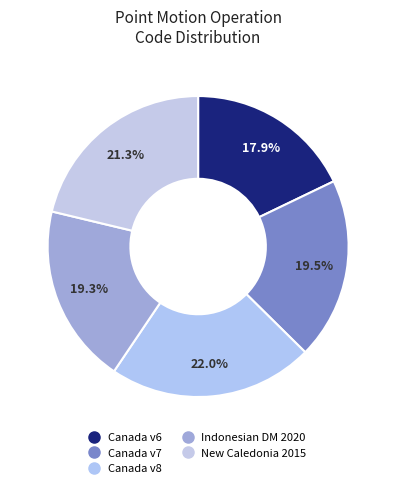

Is there any slice that represents more than half of the pie?

No